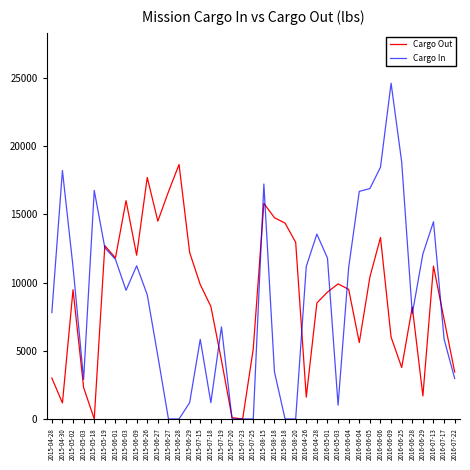

Reading left to right, extract all data points from this chart.

Cargo Out: 3000	1175	9470	2300	0	12700	11800	16000	12000	17700	14500	16650	18650	12200	9850	8250	4300	95	0	5137	15800	14750	14350	12950	1600	8500	9300	9900	9500	5600	10400	13300	6000	3772	8210	1690	11205	7300	3440
Cargo In: 7795	18205	11141	2900	16750	12550	11700	9430	11225	9103	4610	0	0	1200	5835	1200	6750	0	0	0	17220	3447	0	0	11180	13550	11790	1010	11110	16680	16885	18452	24606	18835	7713	12095	14455	5845	2965